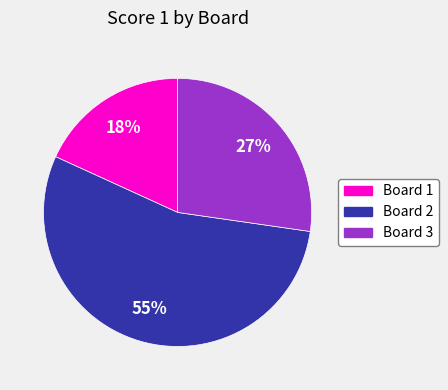

Is the sum of Board 1 and Board 3 greater than half?

No